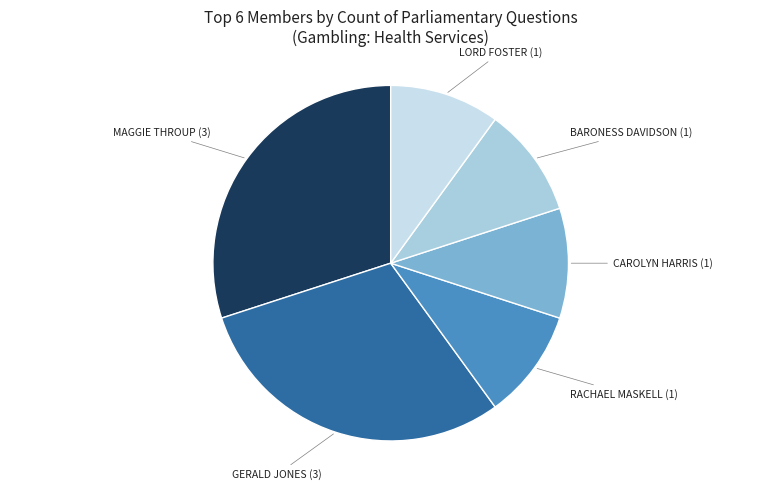

Is BARONESS DAVIDSON (1) the majority of the pie?

No